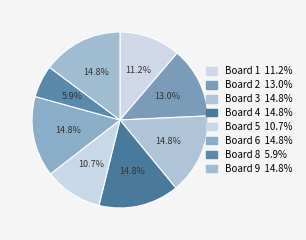

To the nearest percent, what is the difference between the largest and smallest slice percentages?

9%